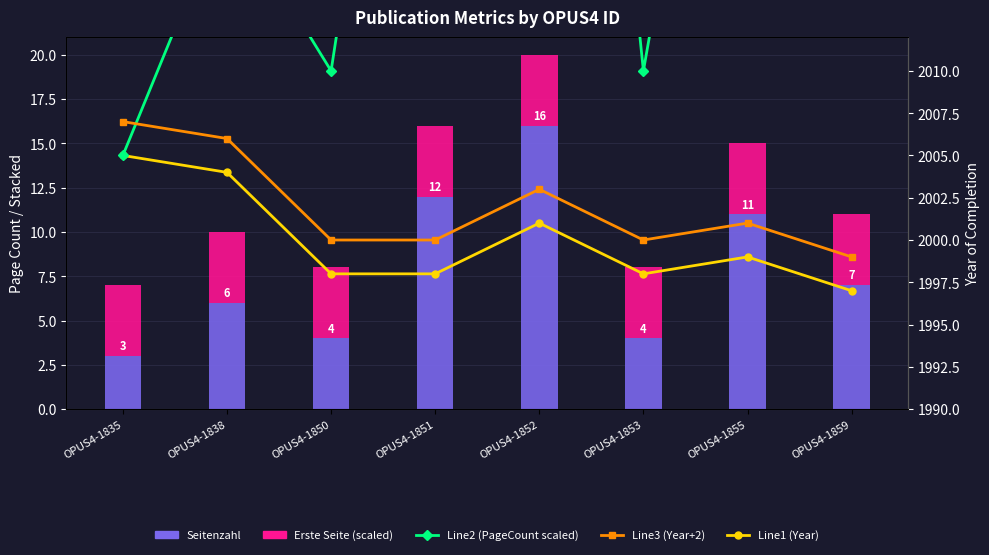

What is the sum of the Seitenzahl values at OPUS4-1852 and OPUS4-1850?

20